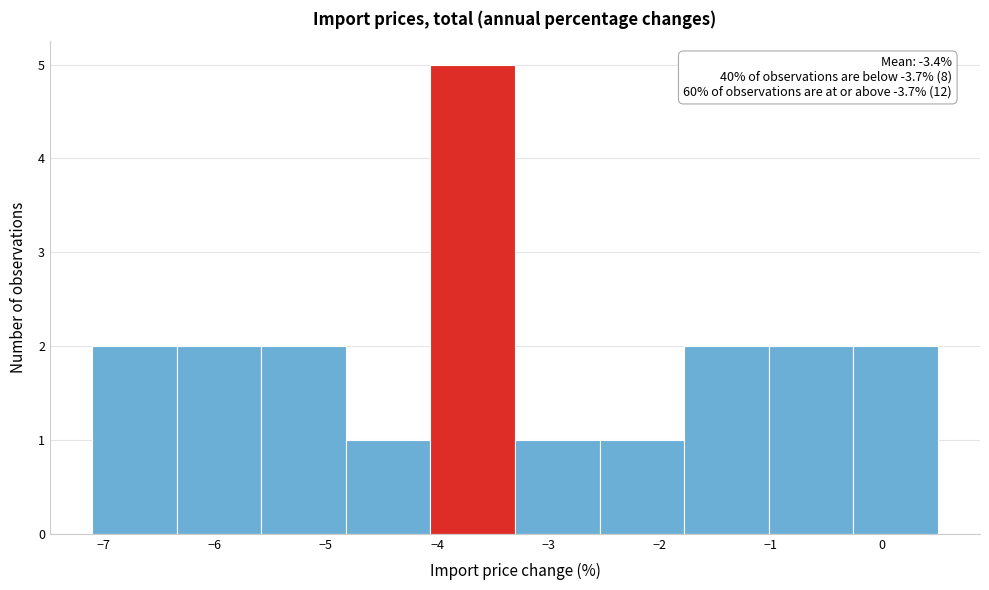

Over which range of the x-axis is the bar tallest?

-4.06 to -3.30